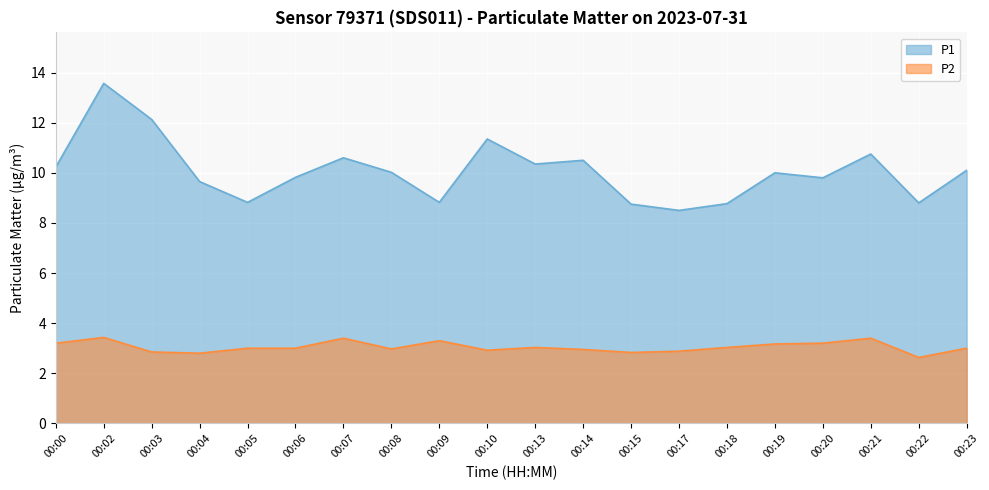

Which series has the largest range (max minus min)?

P1